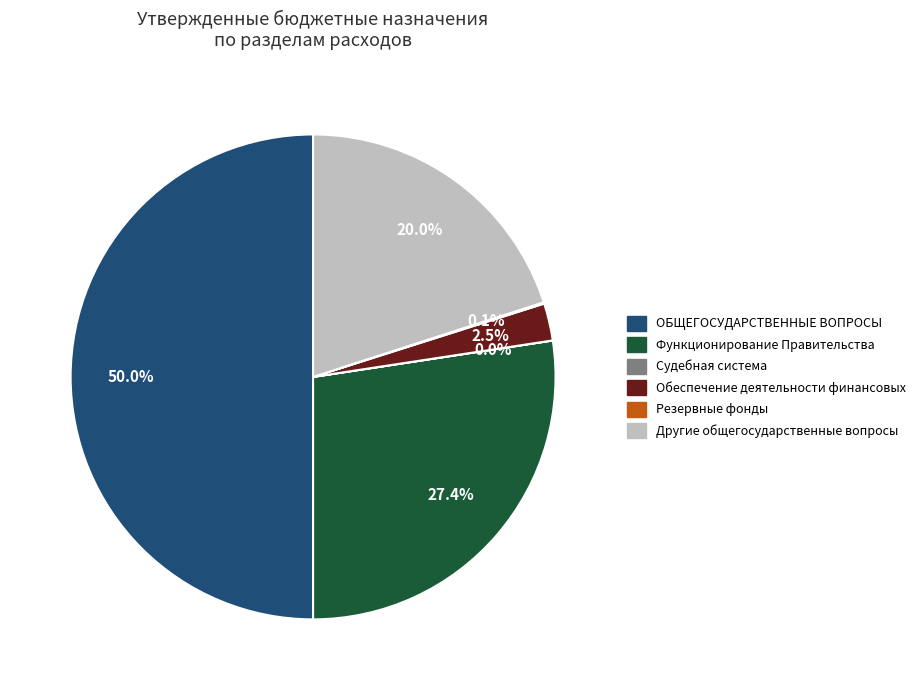

What is the ratio of the value at Другие общегосударственные вопросы to the value at ОБЩЕГОСУДАРСТВЕННЫЕ ВОПРОСЫ?

0.4